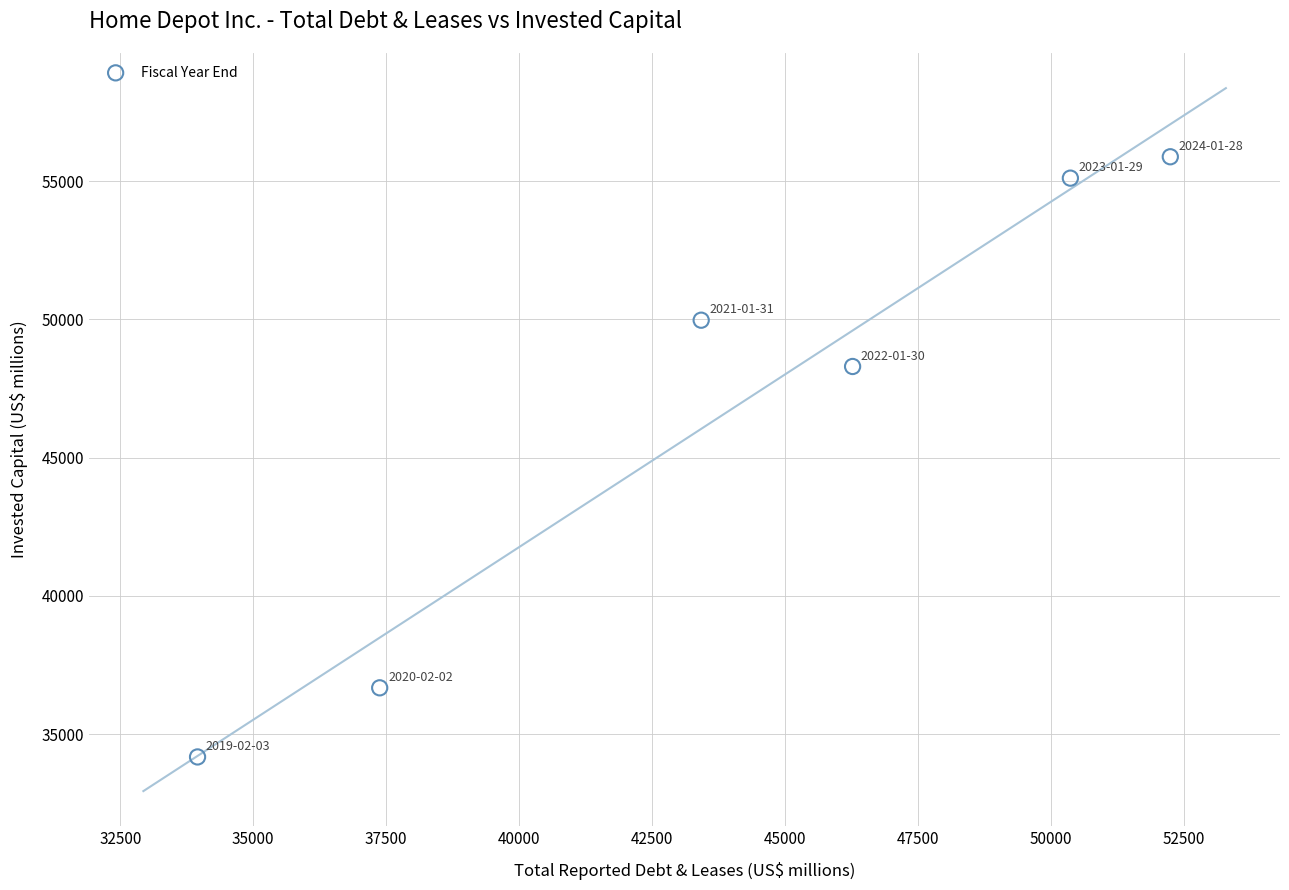

What is the range of X values (max minus min)?

18291